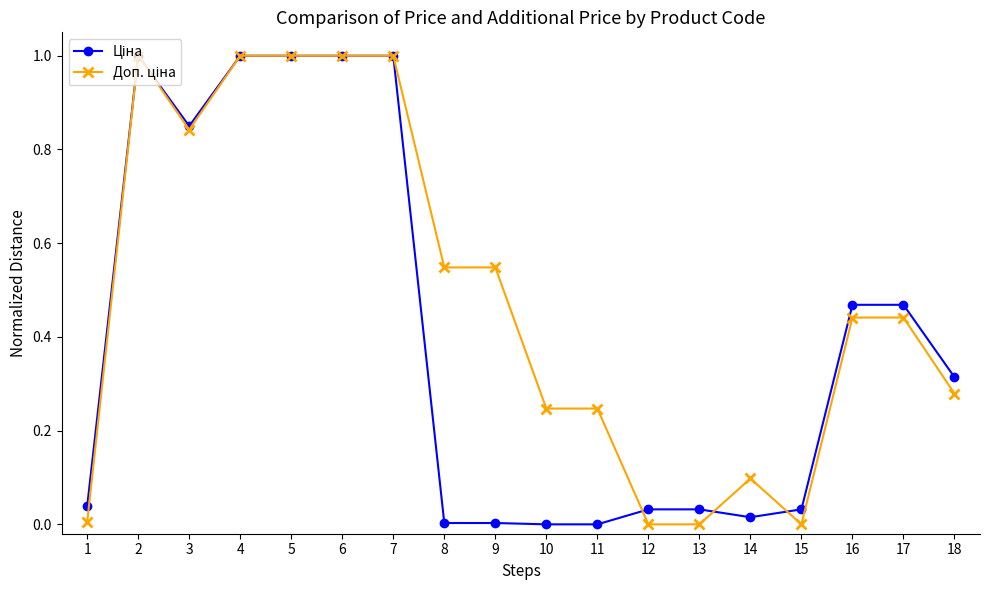

What is the greatest value displayed?

1.0